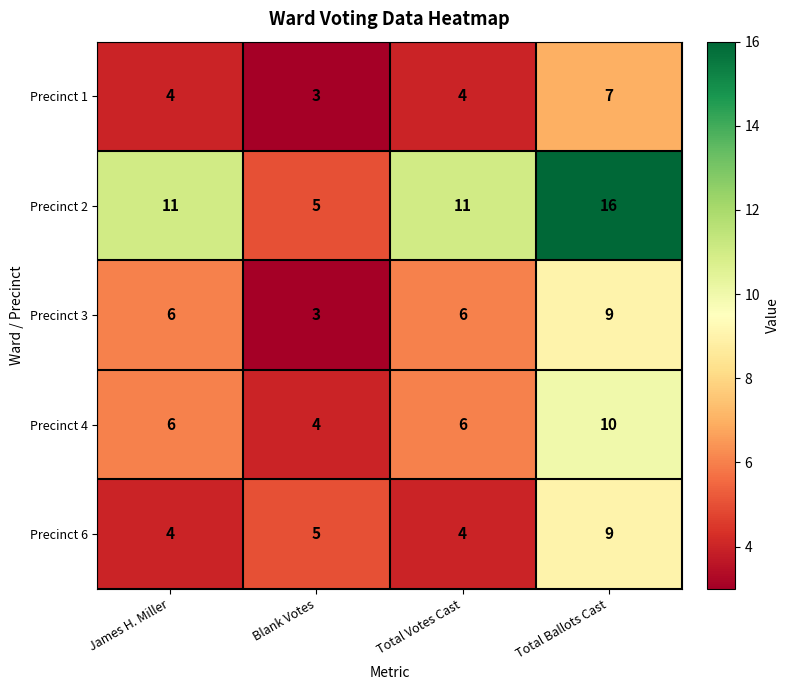

Reading left to right, what are all the values shown in this chart?

Precinct 1: James H. Miller=4	Blank Votes=3	Total Votes Cast=4	Total Ballots Cast=7
Precinct 2: James H. Miller=11	Blank Votes=5	Total Votes Cast=11	Total Ballots Cast=16
Precinct 3: James H. Miller=6	Blank Votes=3	Total Votes Cast=6	Total Ballots Cast=9
Precinct 4: James H. Miller=6	Blank Votes=4	Total Votes Cast=6	Total Ballots Cast=10
Precinct 6: James H. Miller=4	Blank Votes=5	Total Votes Cast=4	Total Ballots Cast=9